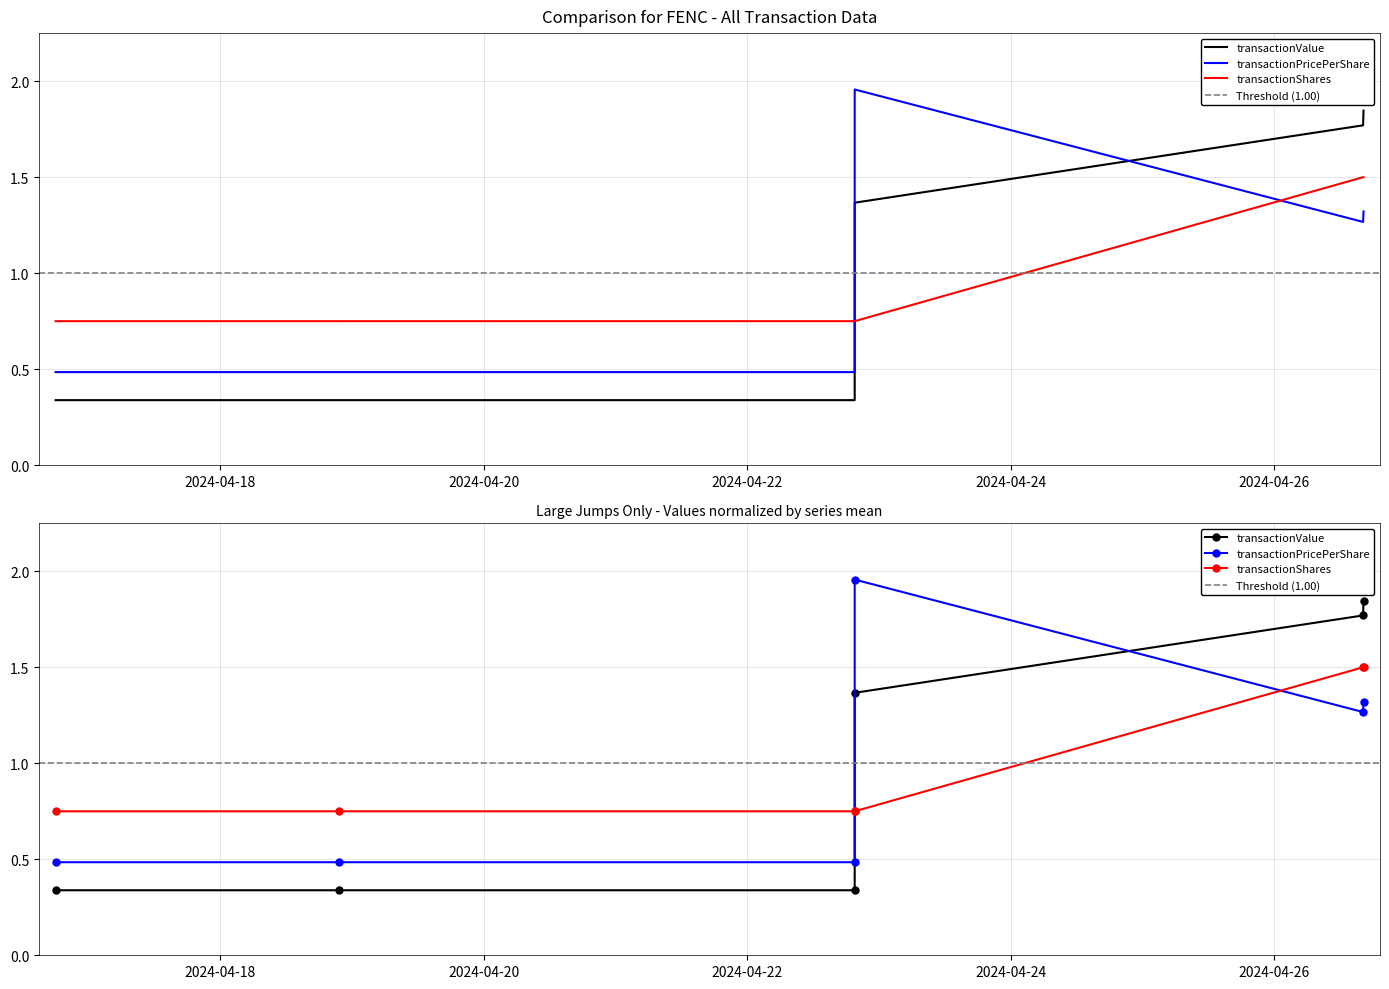

Reading left to right, extract all data points from this chart.

transactionValue: 2024-04-16 18:00:52=0.3	2024-04-18 21:43:32=0.3	2024-04-22 19:34:12=0.3	2024-04-22 19:34:12=1.4	2024-04-26 16:10:12=1.8	2024-04-26 16:15:08=1.8
transactionPricePerShare: 2024-04-16 18:00:52=0.5	2024-04-18 21:43:32=0.5	2024-04-22 19:34:12=0.5	2024-04-22 19:34:12=2.0	2024-04-26 16:10:12=1.3	2024-04-26 16:15:08=1.3
transactionShares: 2024-04-16 18:00:52=0.7	2024-04-18 21:43:32=0.7	2024-04-22 19:34:12=0.8	2024-04-22 19:34:12=0.8	2024-04-26 16:10:12=1.5	2024-04-26 16:15:08=1.5